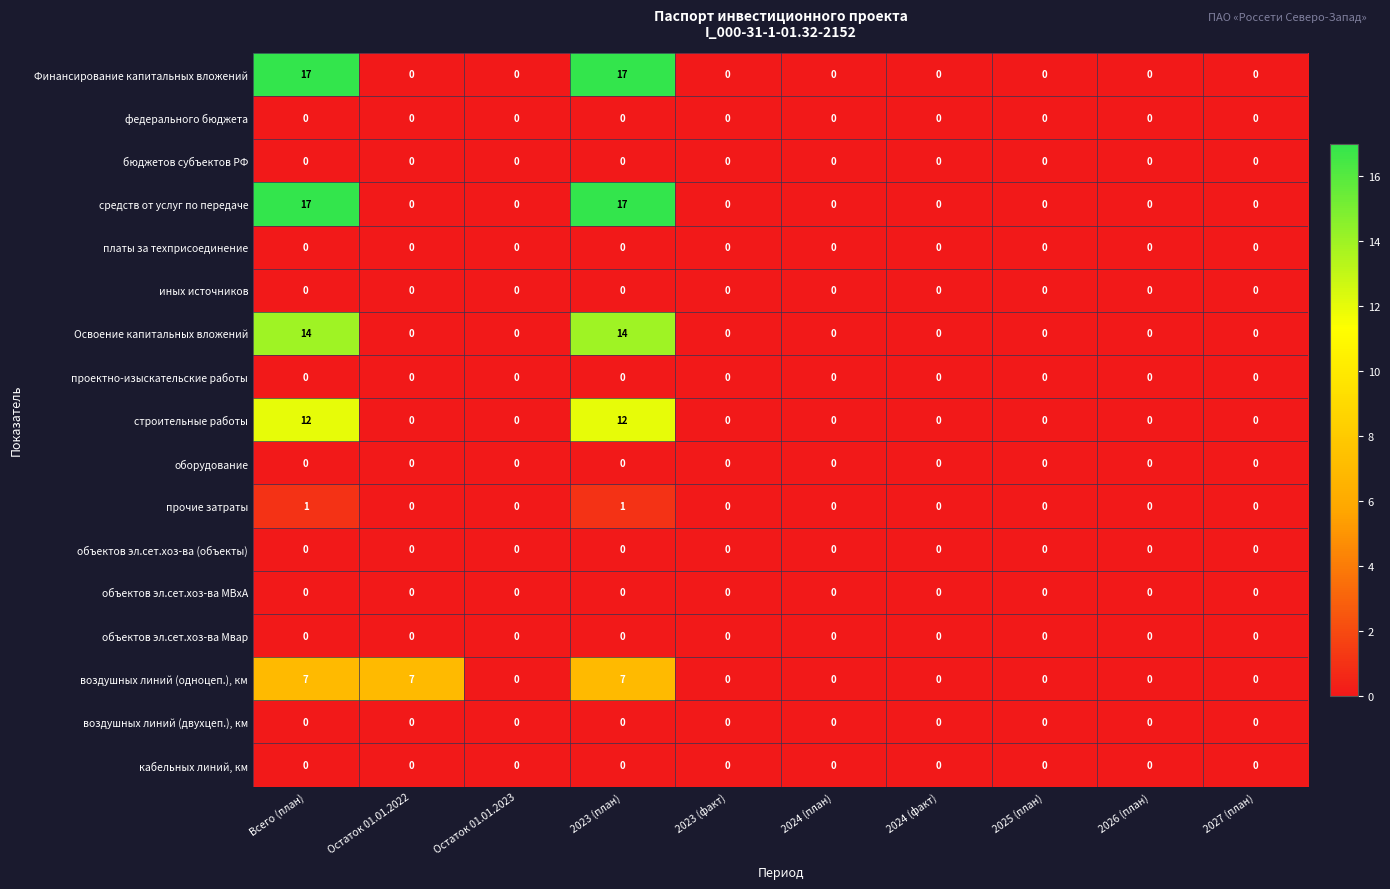

What is the difference between the maximum and minimum values in the строительные работы series?

12